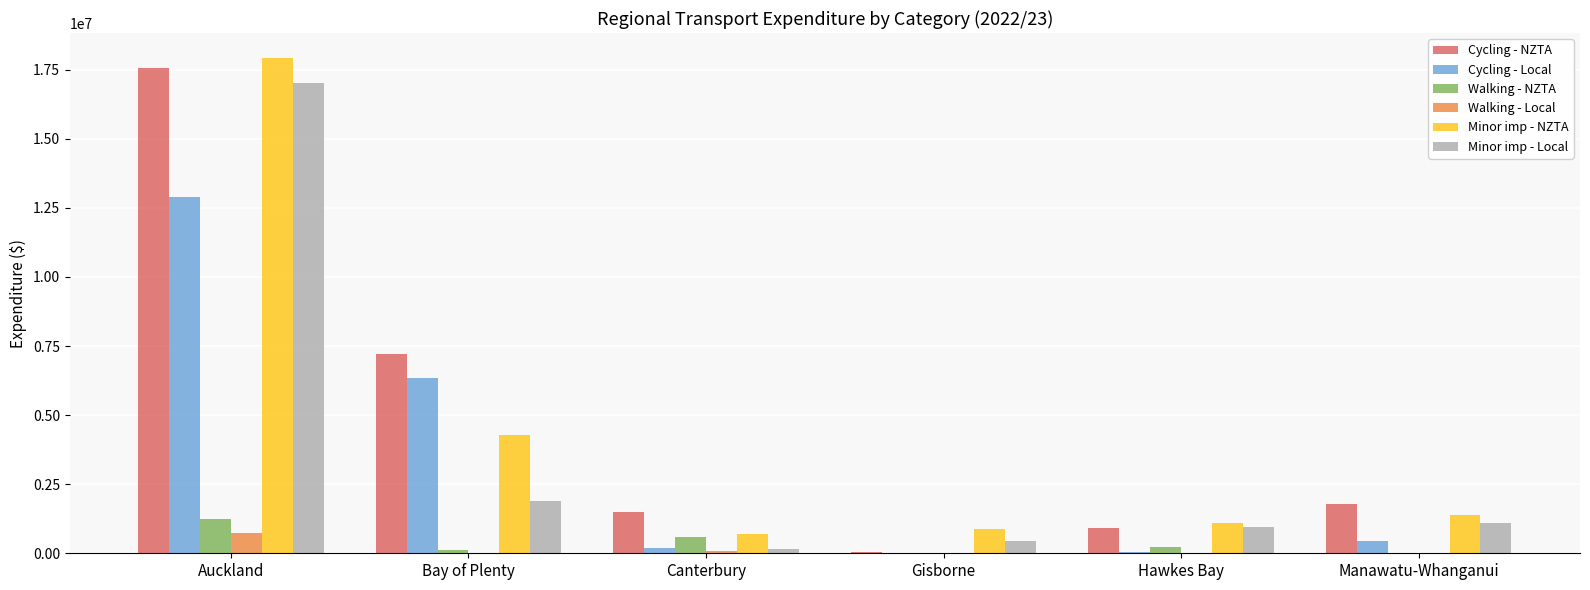

Which series changed the most between Gisborne and Manawatu-Whanganui?

Cycling - NZTA